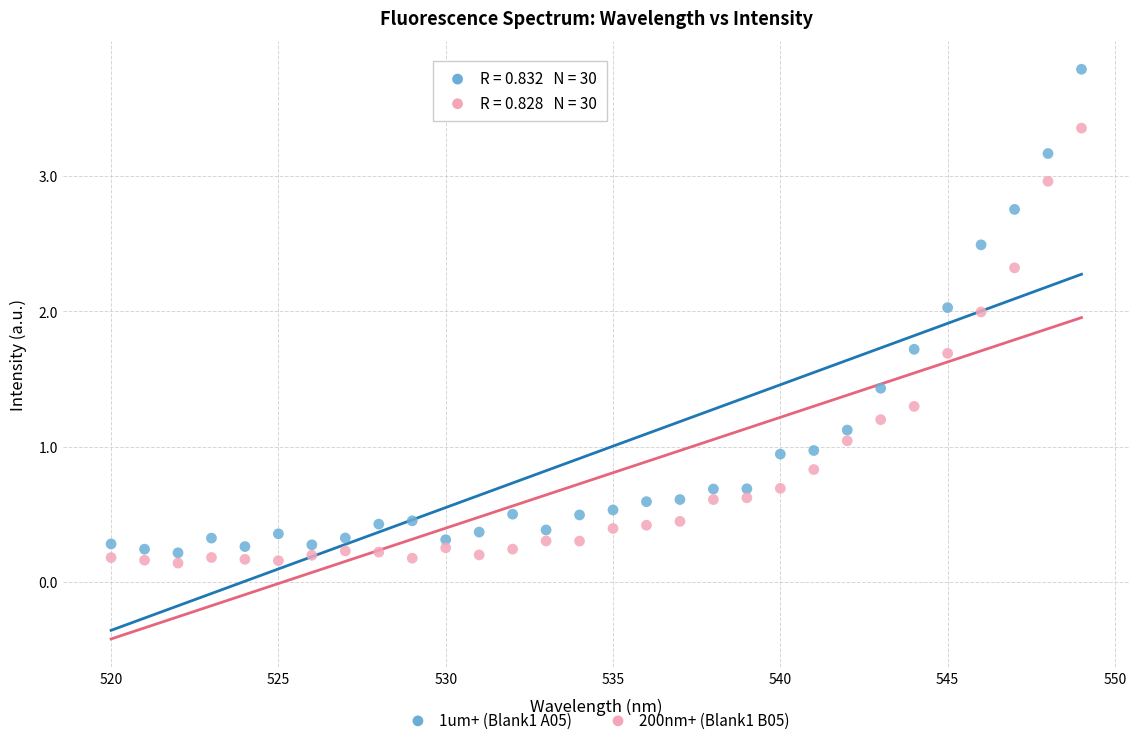

What is the X range (max minus min) for the scatter plot?

29.0